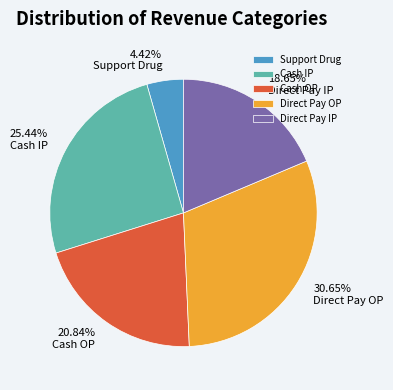

Does Support Drug account for over 50% of the chart?

No